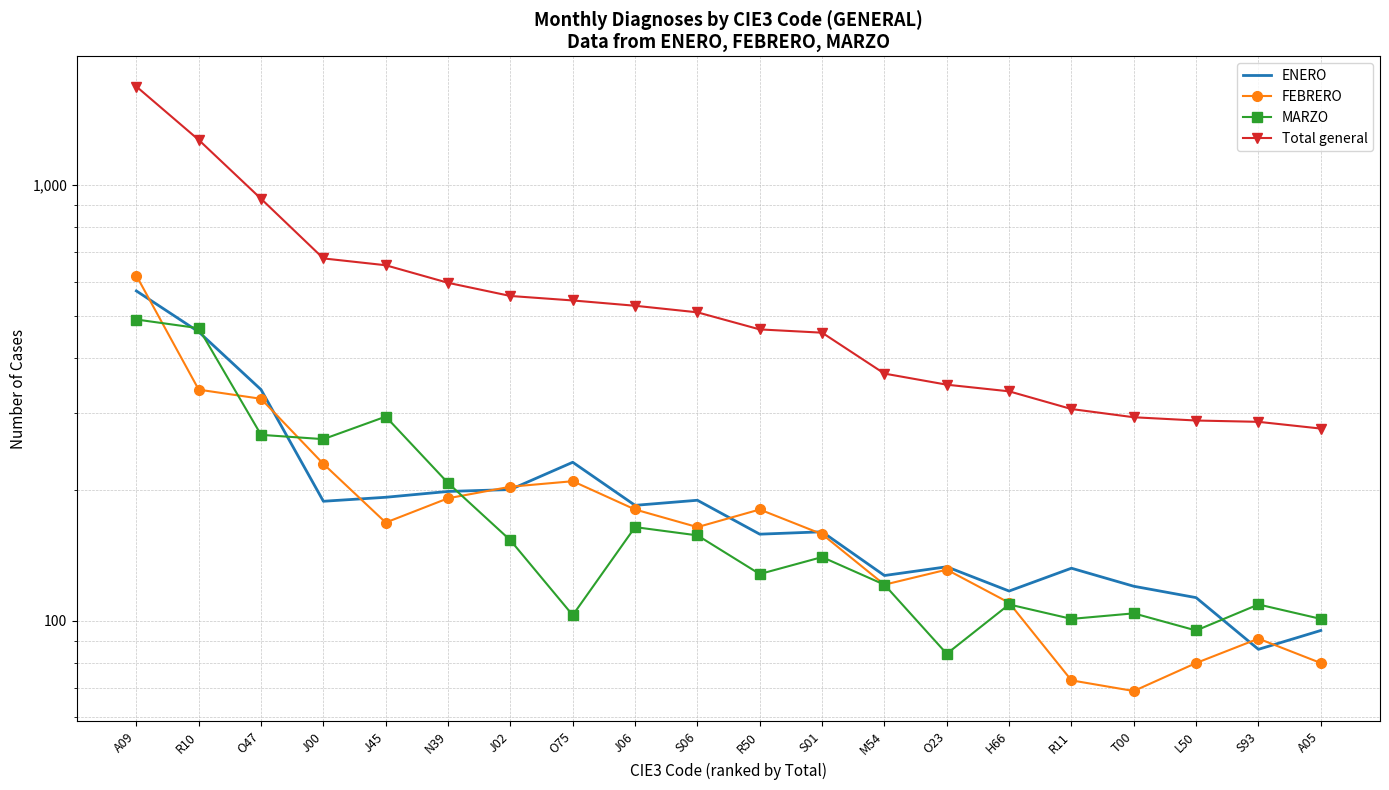

What is the average value of the Total general series?

568